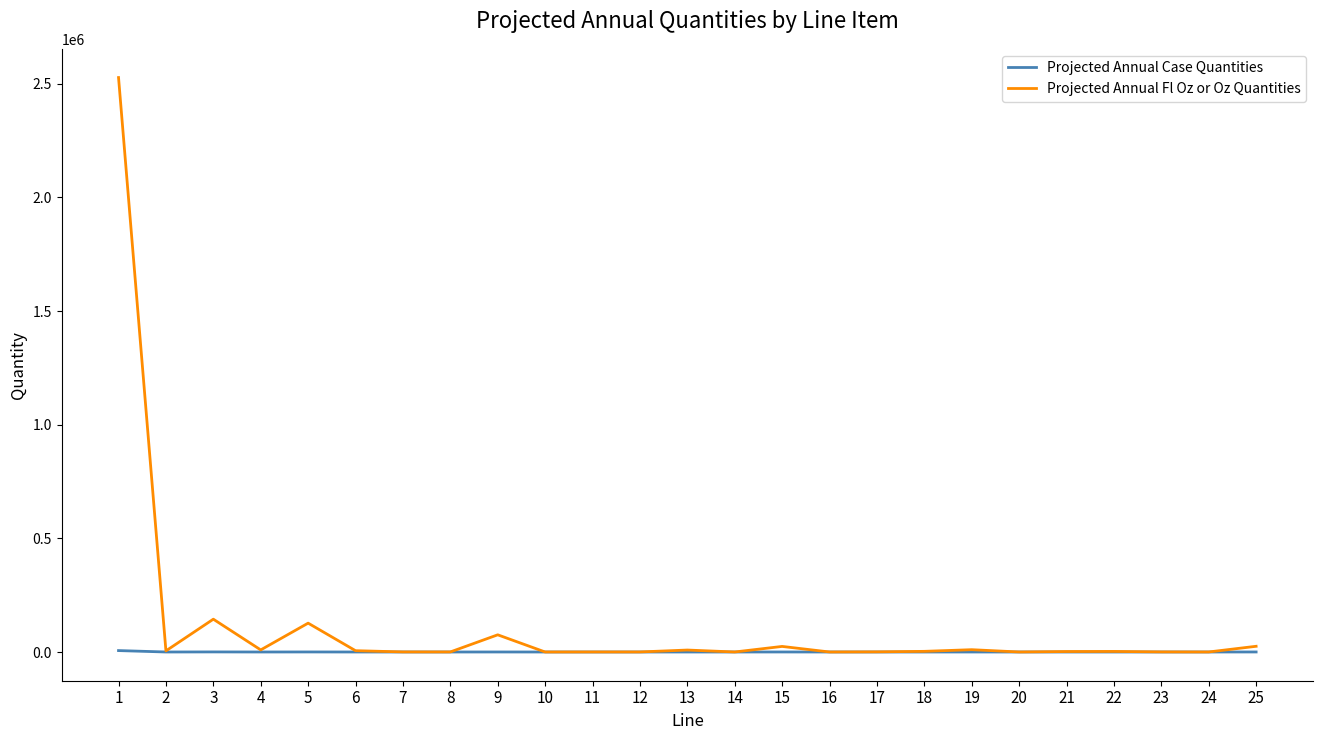

Which series has the largest total across all categories?

Projected Annual Fl Oz or Oz Quantities